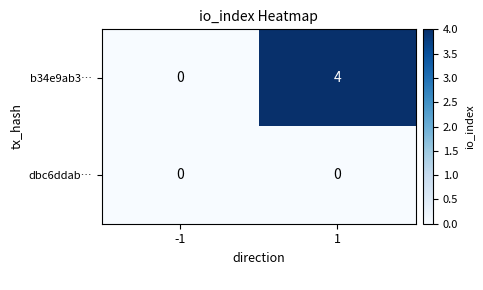

How many distinct data groups are displayed?

2